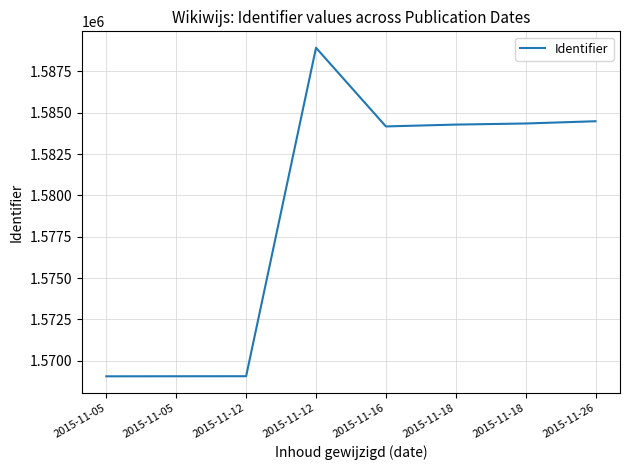

Which category has the highest value across all series?

2015-11-12